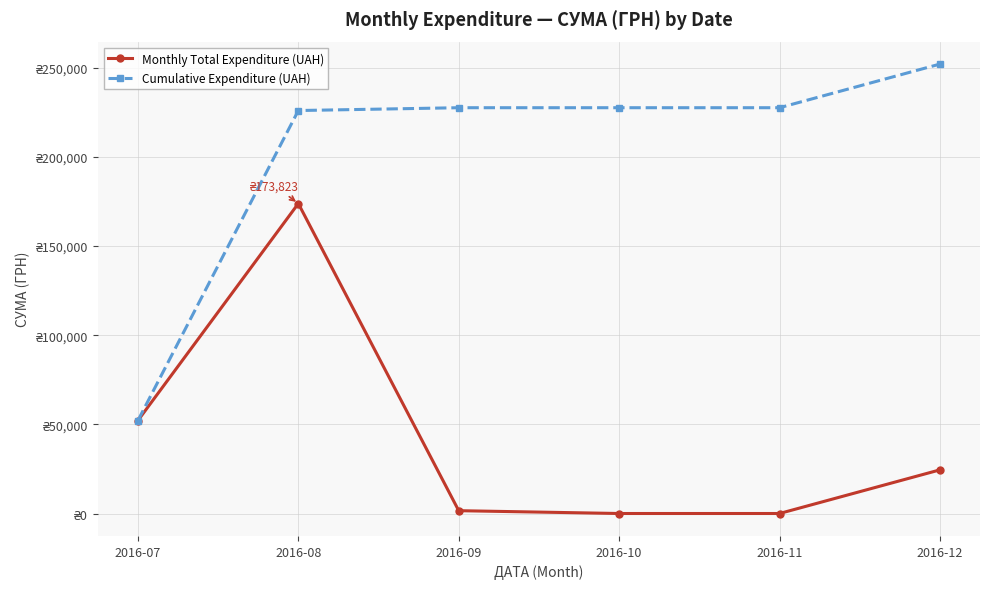

True or false: Cumulative Expenditure (UAH) and Monthly Total Expenditure (UAH) cross at least once.

False